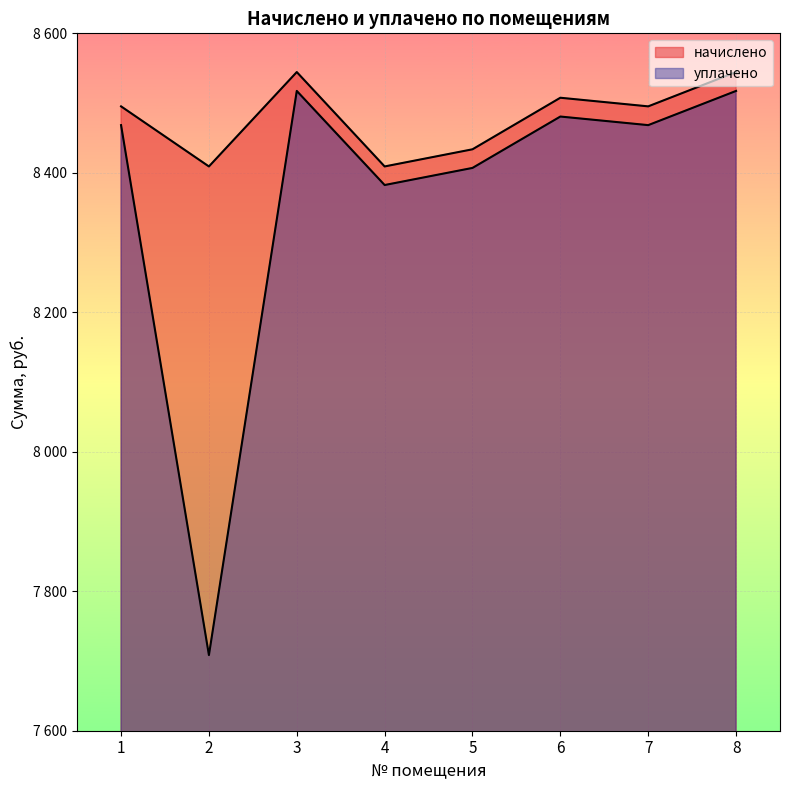

At which category is the sum across all series the highest?

3